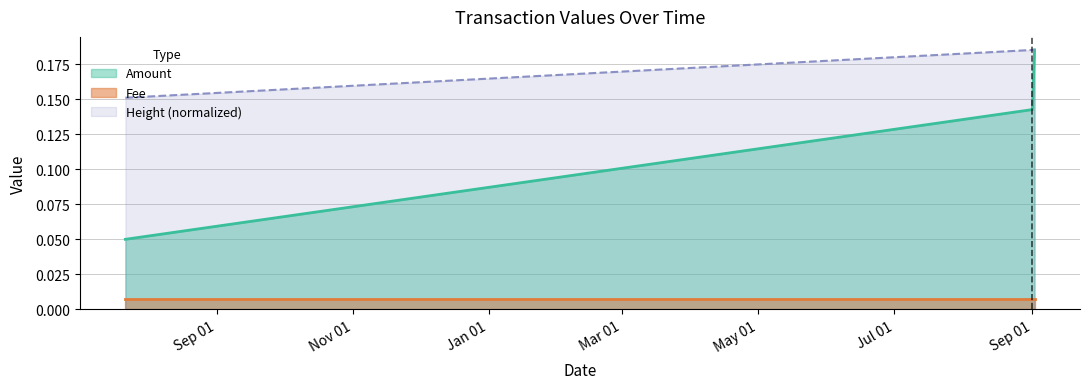

Which series has the largest range (max minus min)?

Amount